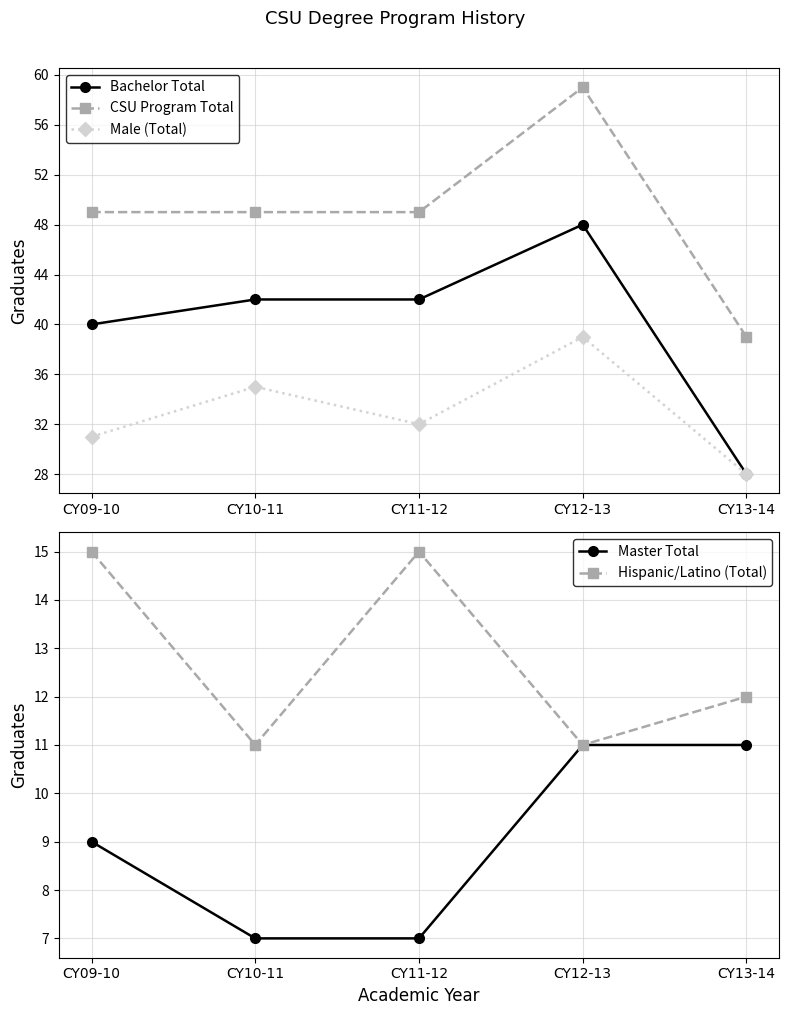

What is the difference between the second highest and second lowest values in the Master Total series?

4